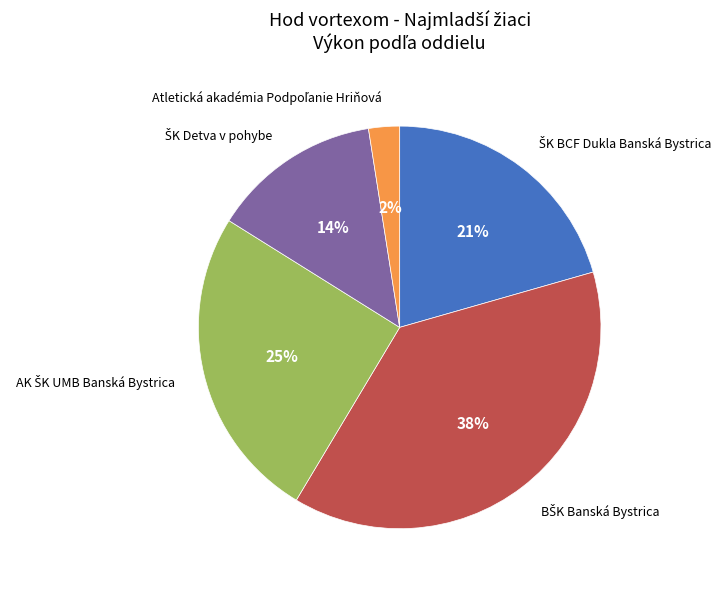

To the nearest percent, what is the difference between the largest and smallest slice percentages?

36%